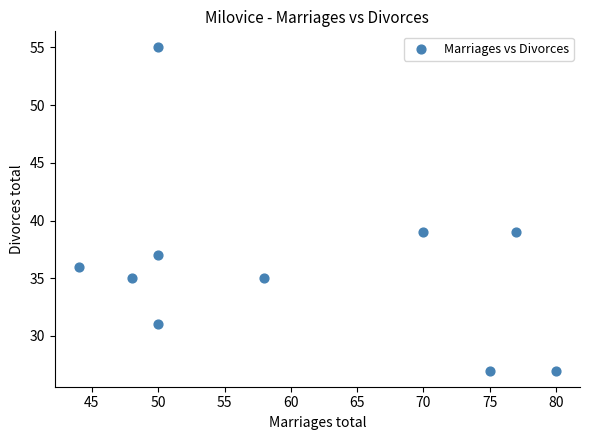

What is the range of X values (max minus min)?

36